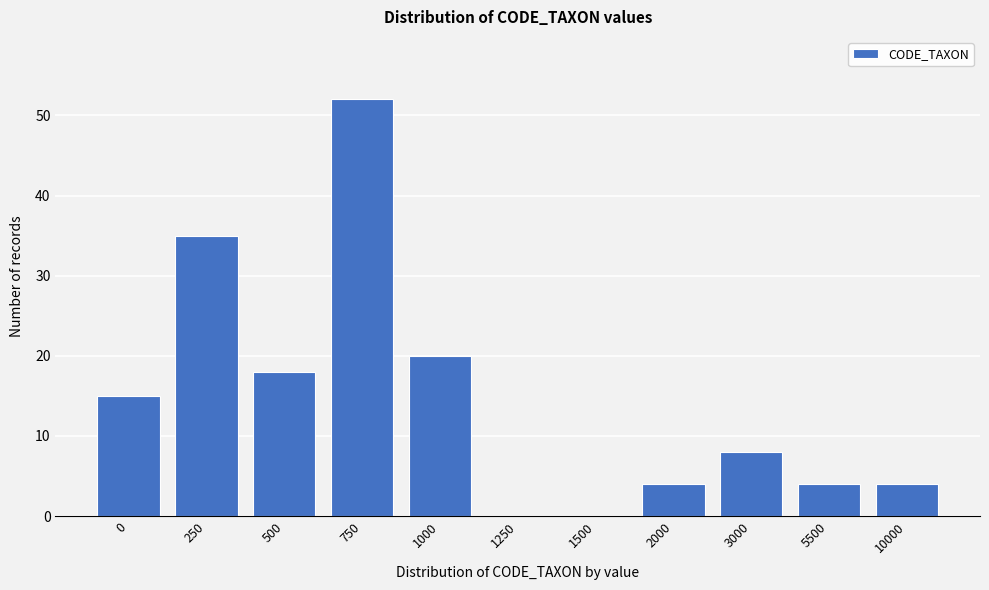

Reading right to left, what are all the values shown in this chart?

10000=4	5500=4	3000=8	2000=4	1500=0	1250=0	1000=20	750=52	500=18	250=35	0=15